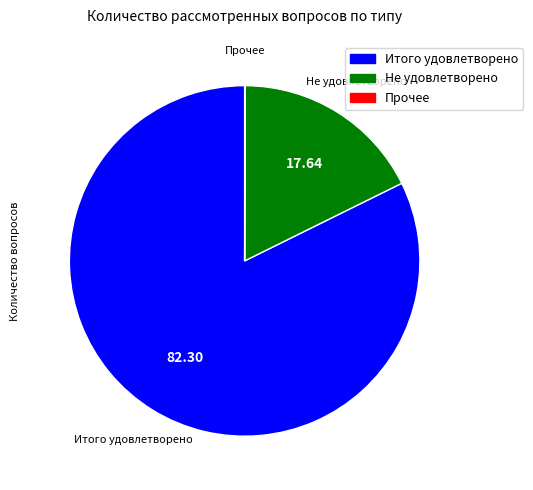

Does any single category account for the majority?

Yes